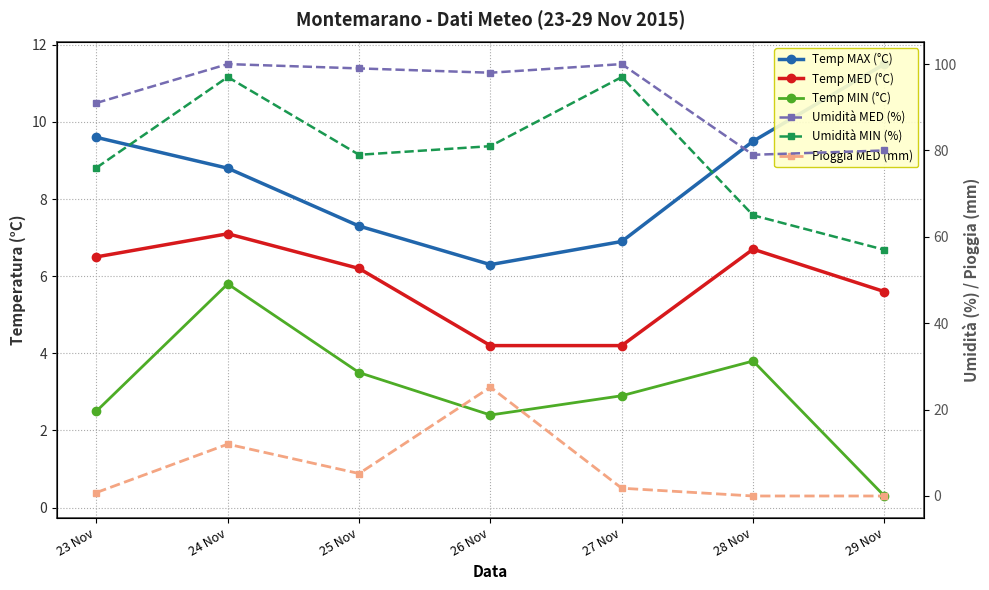

Which category has the lowest value across all series?

28 Nov